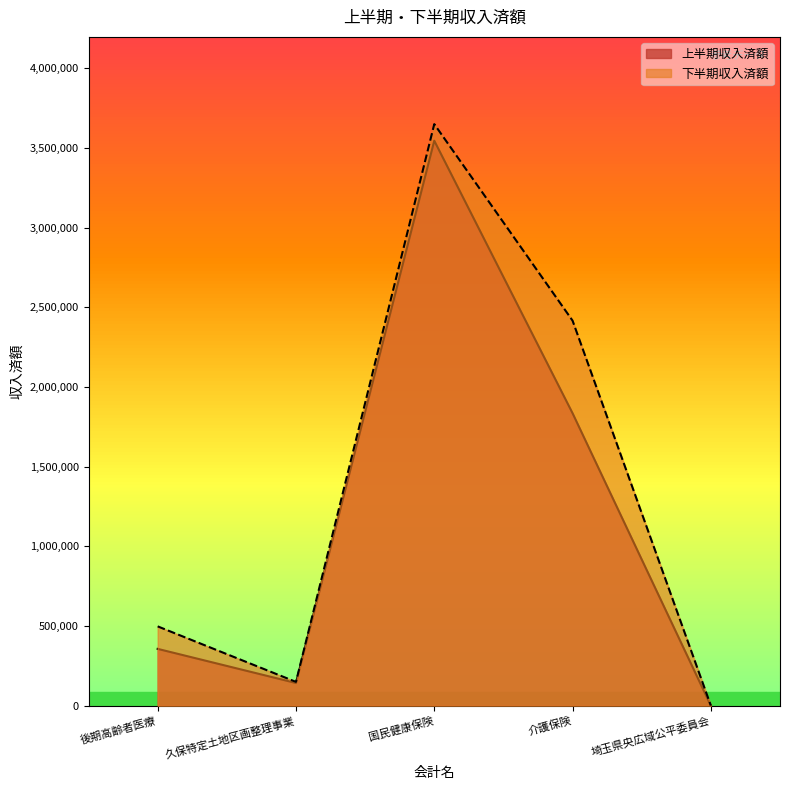

What is the difference between the highest and lowest values at 久保特定土地区画整理事業?

6966